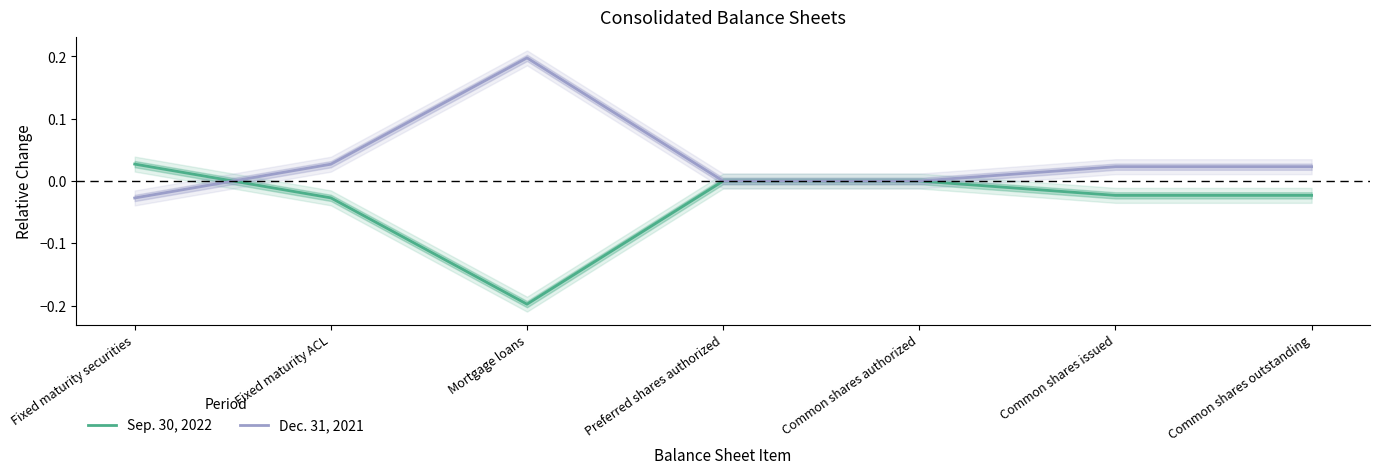

Count the number of categories in the chart.

7